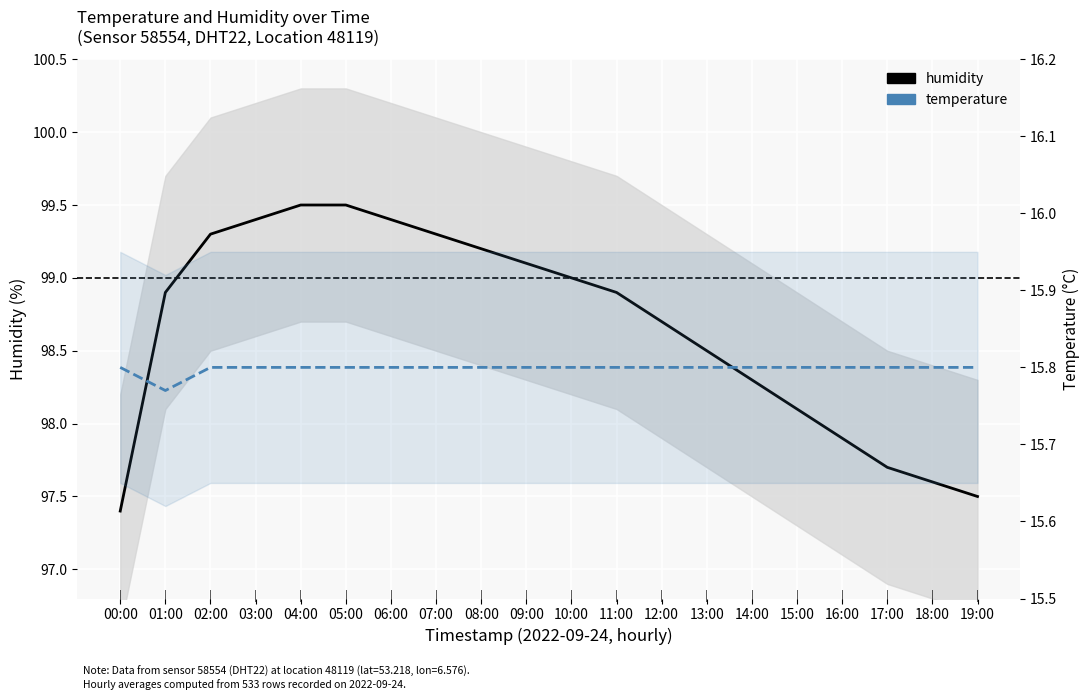

True or false: humidity and temperature intersect in this chart.

False